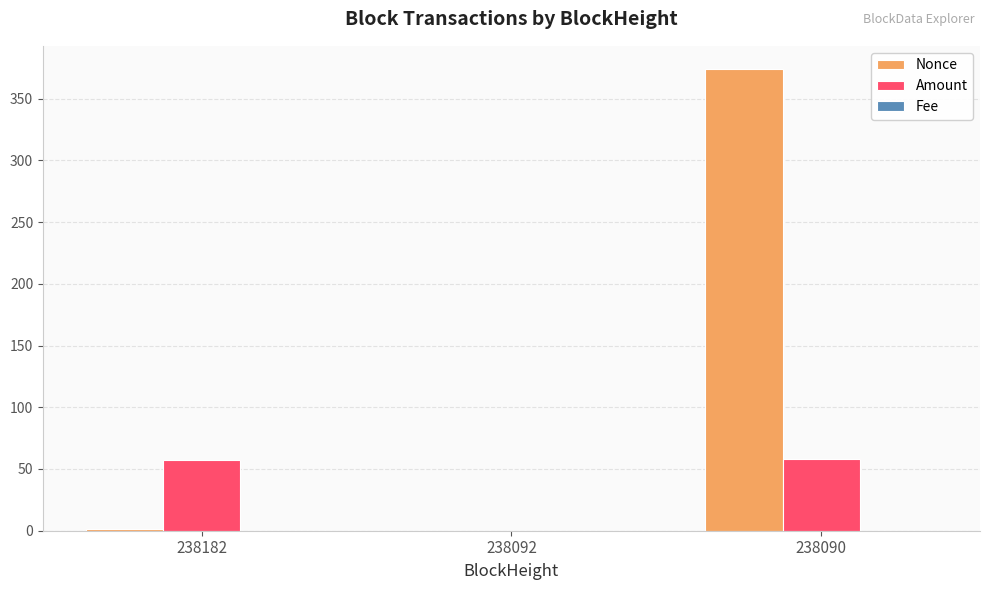

What is the sum of the Nonce values at 238092 and 238182?

1.0